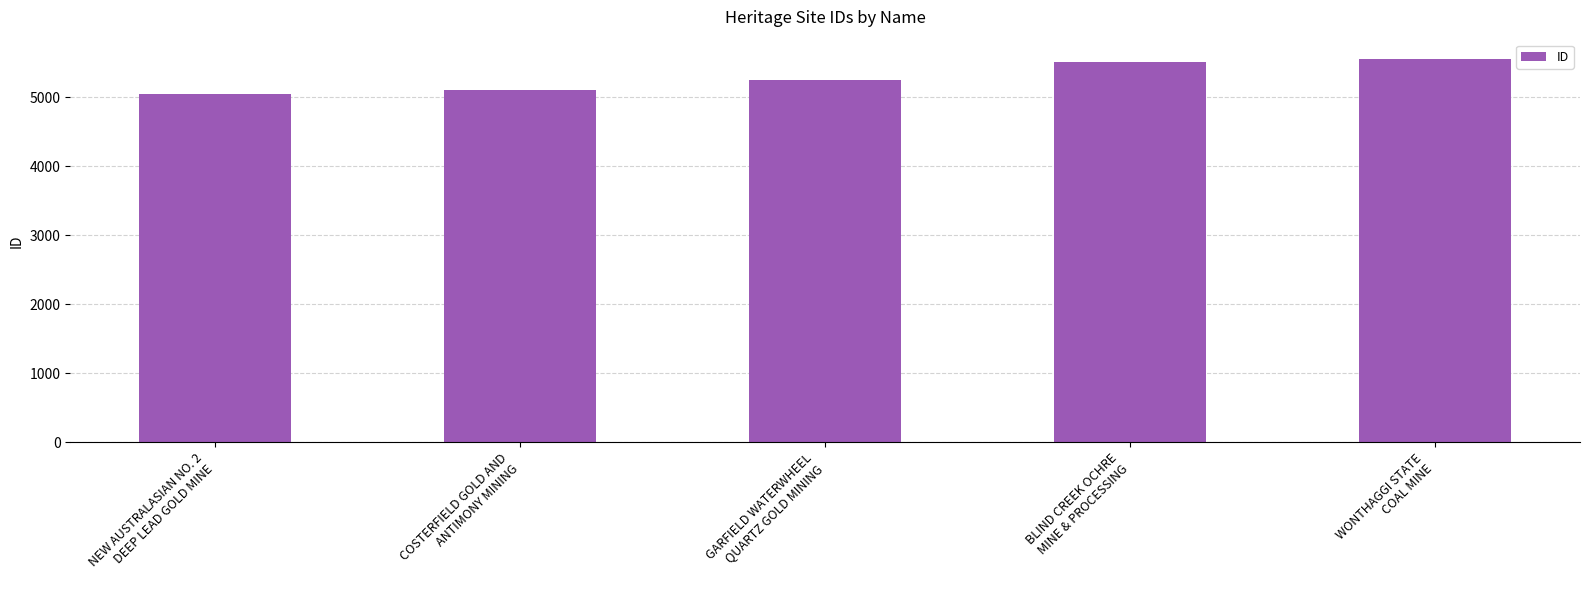

Rank the categories by value from lowest to highest.

NEW AUSTRALASIAN NO. 2
DEEP LEAD GOLD MINE, COSTERFIELD GOLD AND
ANTIMONY MINING, GARFIELD WATERWHEEL
QUARTZ GOLD MINING, BLIND CREEK OCHRE
MINE & PROCESSING, WONTHAGGI STATE
COAL MINE